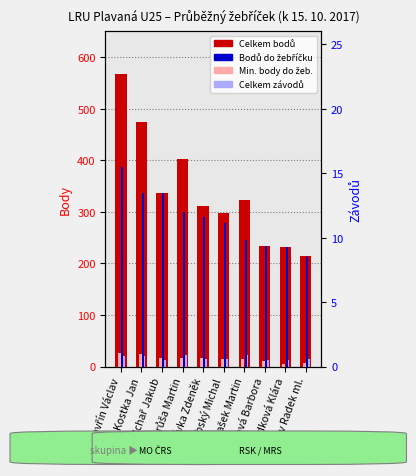

What are all the series names shown in the legend?

Celkem bodů, Bodů do žebříčku, Min. body do žeb., Celkem závodů